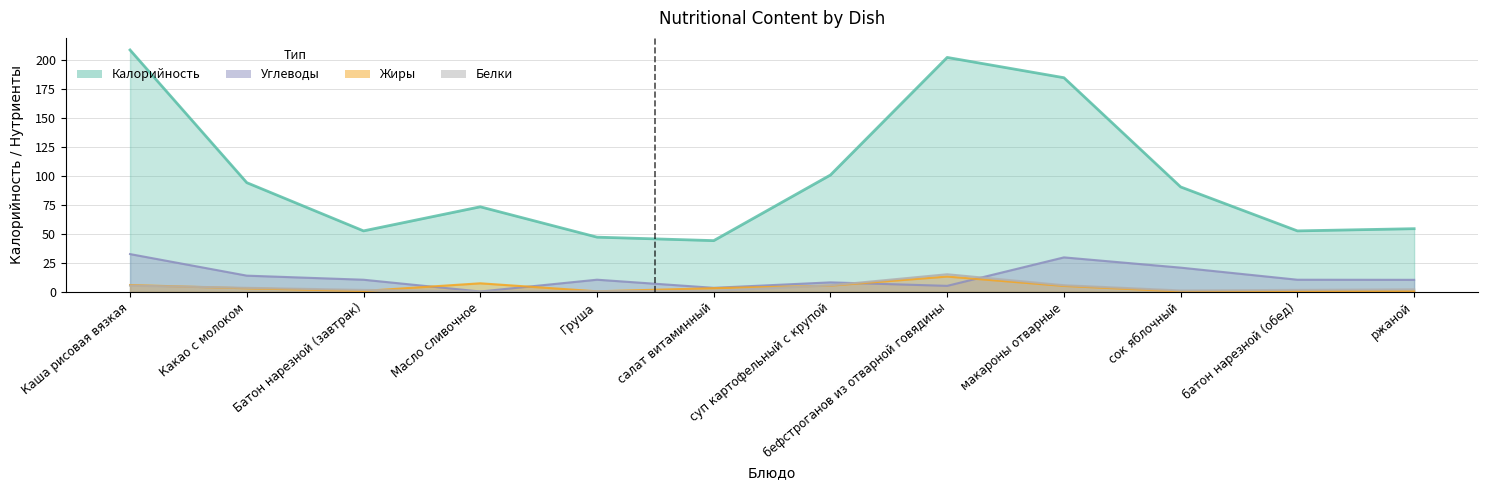

Rank the categories by Калорийность value from highest to lowest.

Каша рисовая вязкая, бефстроганов из отварной говядины, макароны отварные, суп картофельный с крупой, Какао с молоком, сок яблочный, Масло сливочное, ржаной, Батон нарезной (завтрак), батон нарезной (обед), Груша, салат витаминный